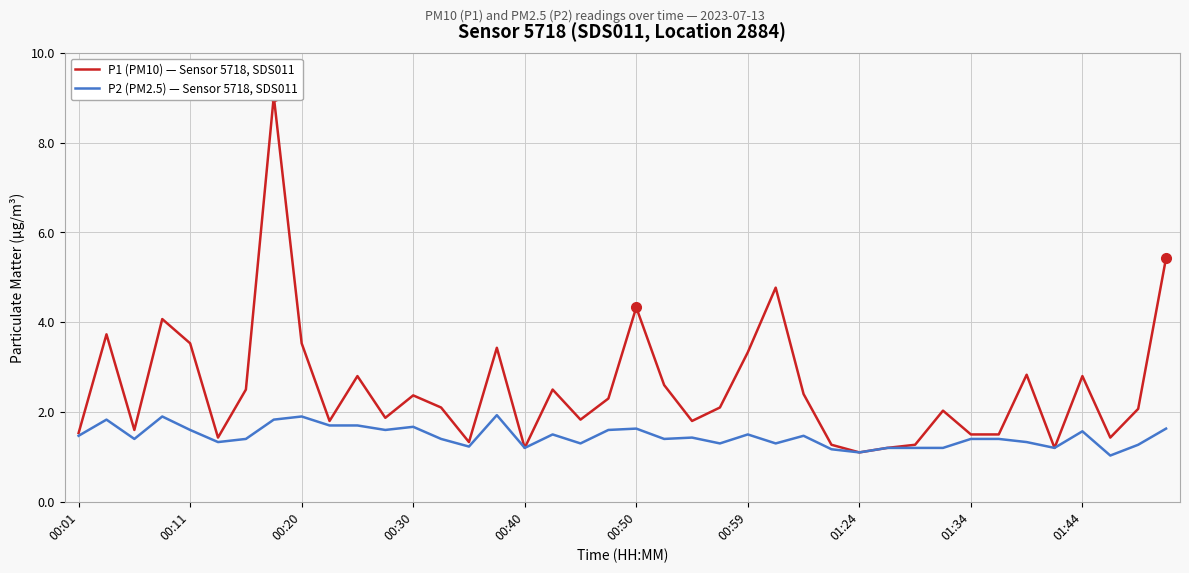

Which category has the highest value in the P2 (PM2.5) — Sensor 5718, SDS011 series?

15